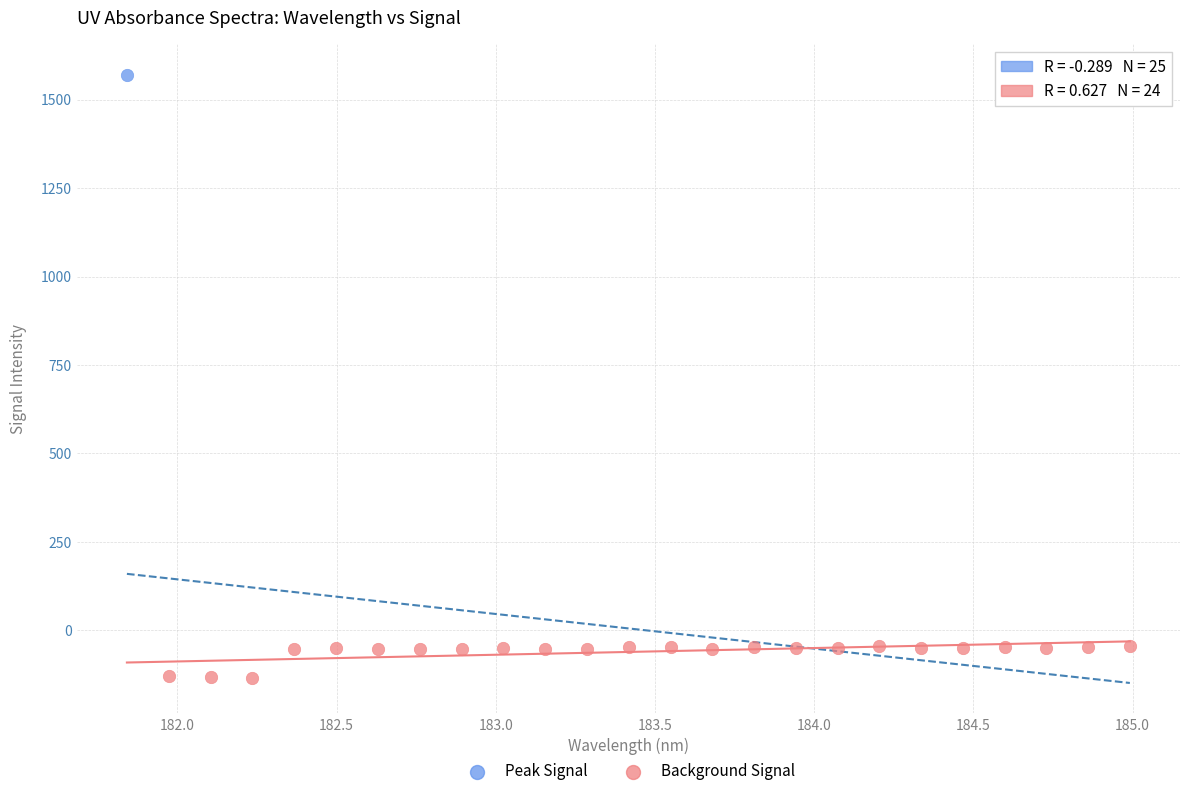

What are all the series names shown in the legend?

Peak Signal, Background Signal